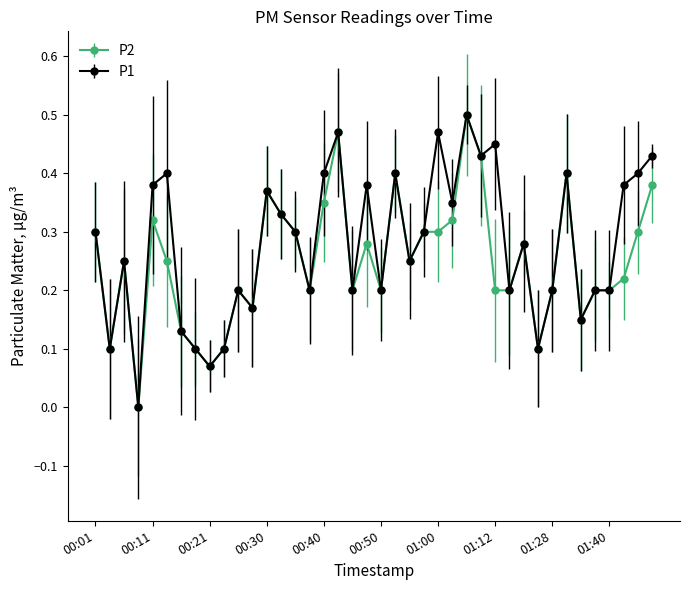

True or false: P2 has more than 1 points higher than both neighbors.

True